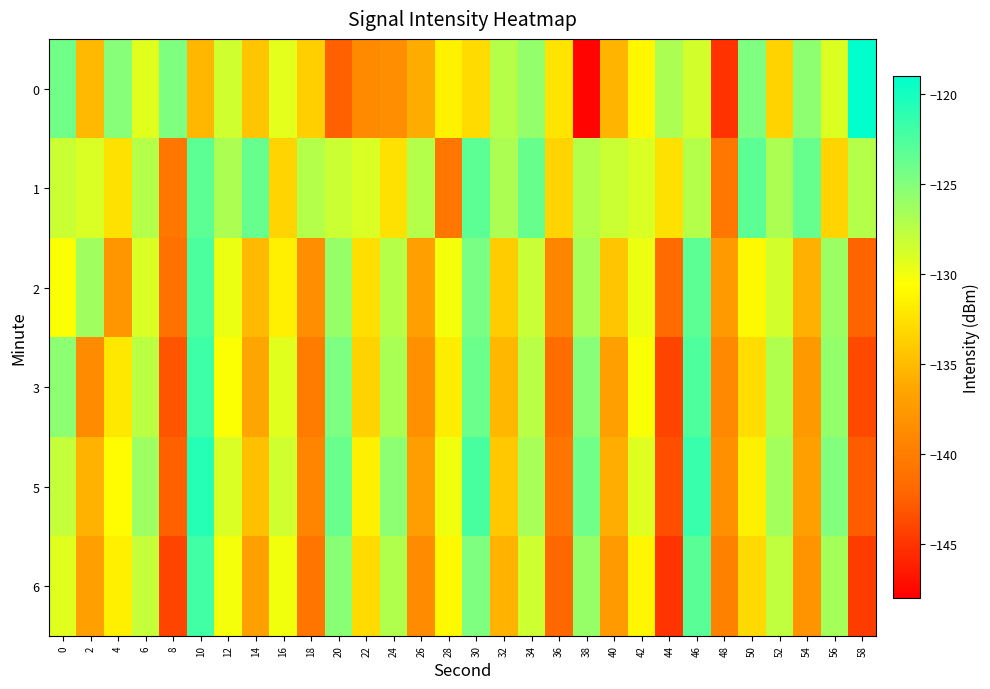

What is the total value across all series at 28?

-794.7